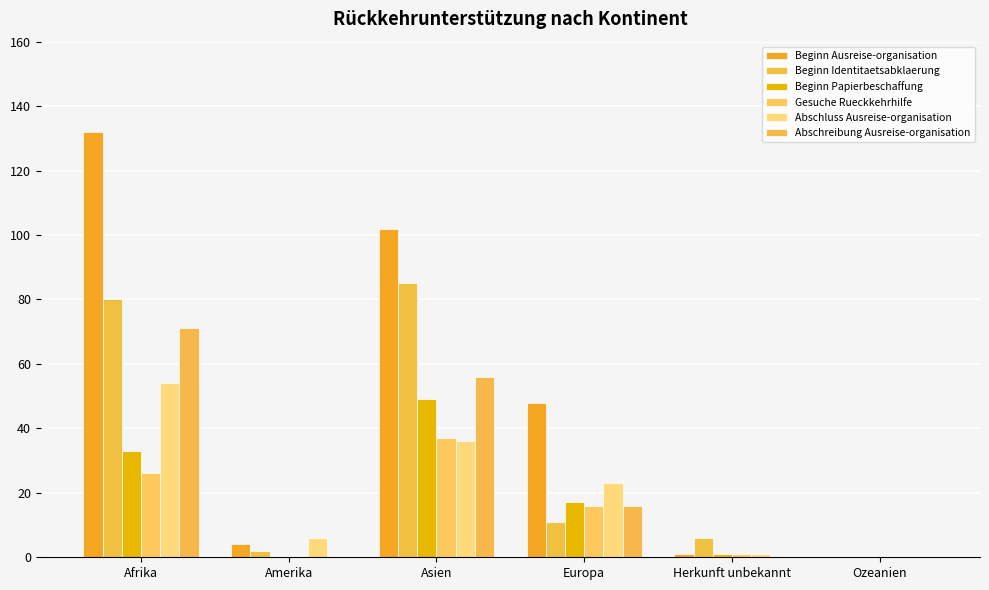

What is the difference between the Abschreibung Ausreise-organisation values at Afrika and Asien?

15